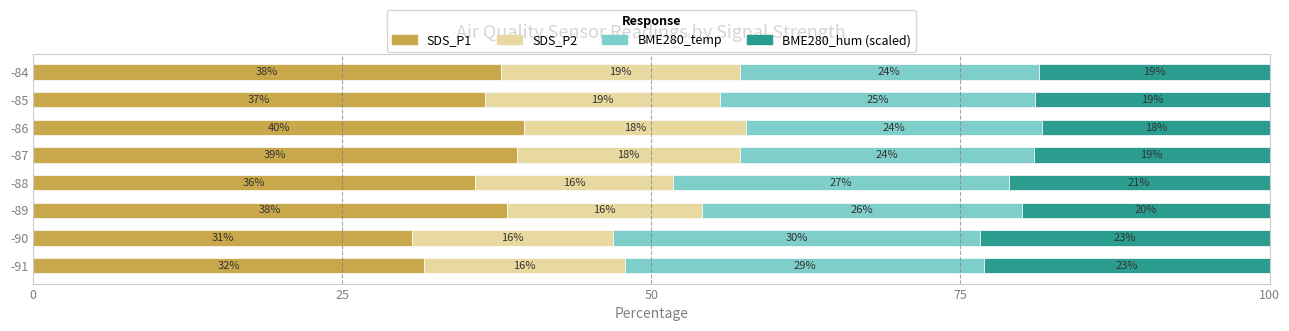

What is the minimum value for SDS_P1?

30.7